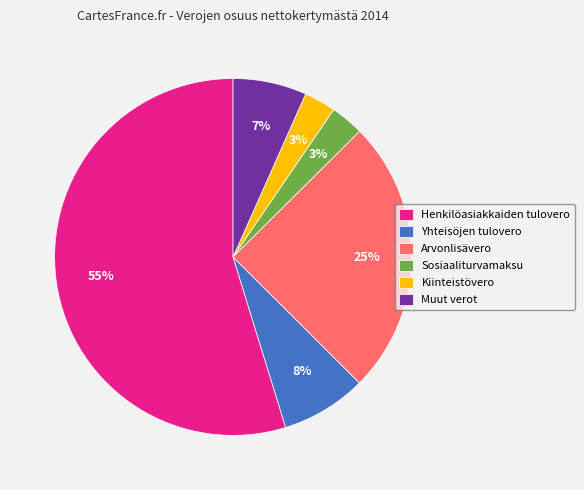

What percentage is the Sosiaaliturvamaksu slice, to the nearest percent?

3%